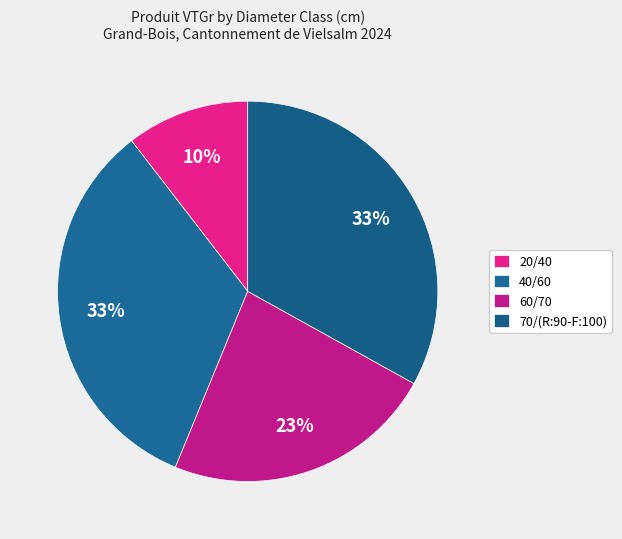

Which category has the smallest portion of the pie?

20/40